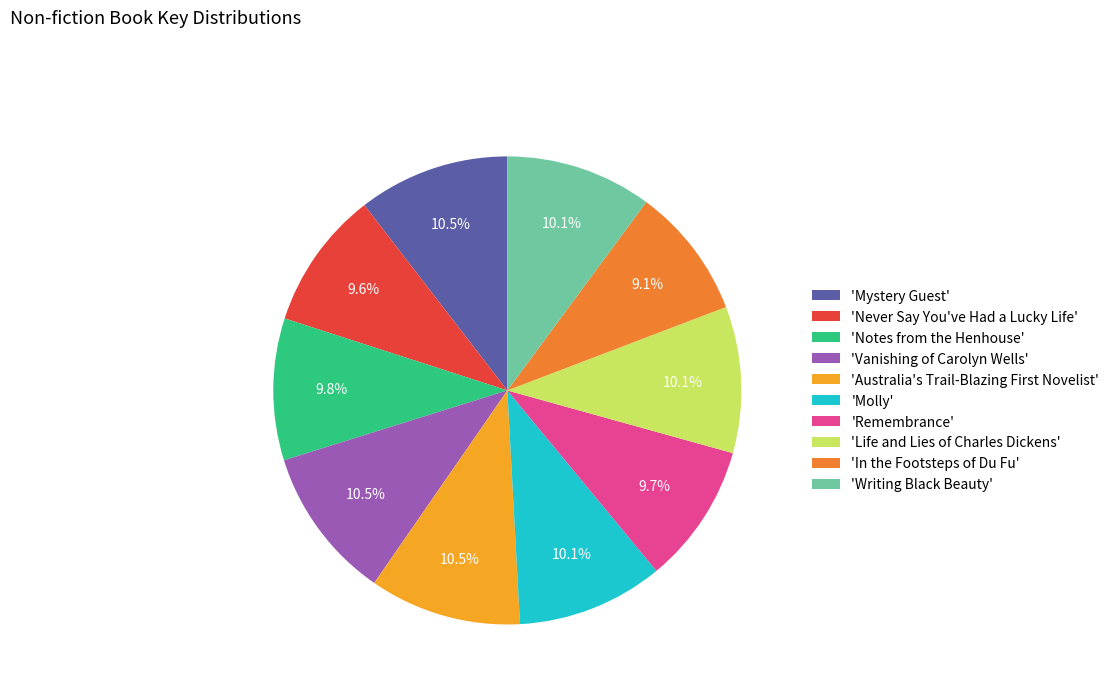

How much of the chart is everything except 'Writing Black Beauty'?

89.9%